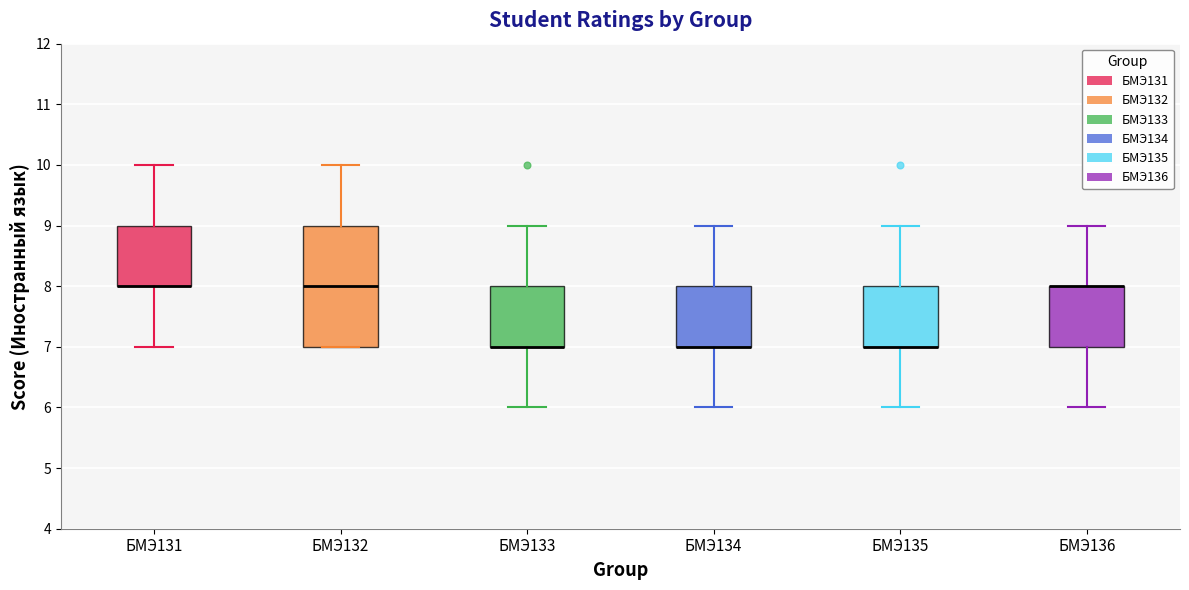

Reading left to right, transcribe this box plot: for each box, give where its median line is, the range the box spans, and where its two whiskers end, as read against the y-axis. The values are not printed on the chart, so give them approximately, as read against the axis.

БМЭ131: median 8 (drawn on the box's lower edge), box 8 to 9, whiskers 7 to 10
БМЭ132: median 8, box 7 to 9, whiskers 7 to 10
БМЭ133: median 7 (drawn on the box's lower edge), box 7 to 8, whiskers 6 to 9
БМЭ134: median 7 (drawn on the box's lower edge), box 7 to 8, whiskers 6 to 9
БМЭ135: median 7 (drawn on the box's lower edge), box 7 to 8, whiskers 6 to 9
БМЭ136: median 8 (drawn on the box's upper edge), box 7 to 8, whiskers 6 to 9